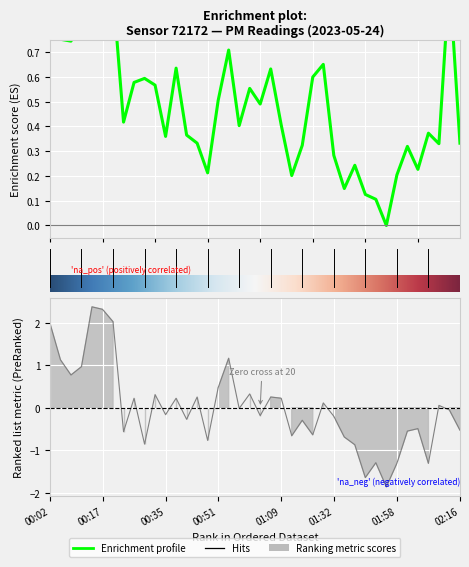

Is the value of P1 at 00:38 greater than the value of P2 at 00:02?

No